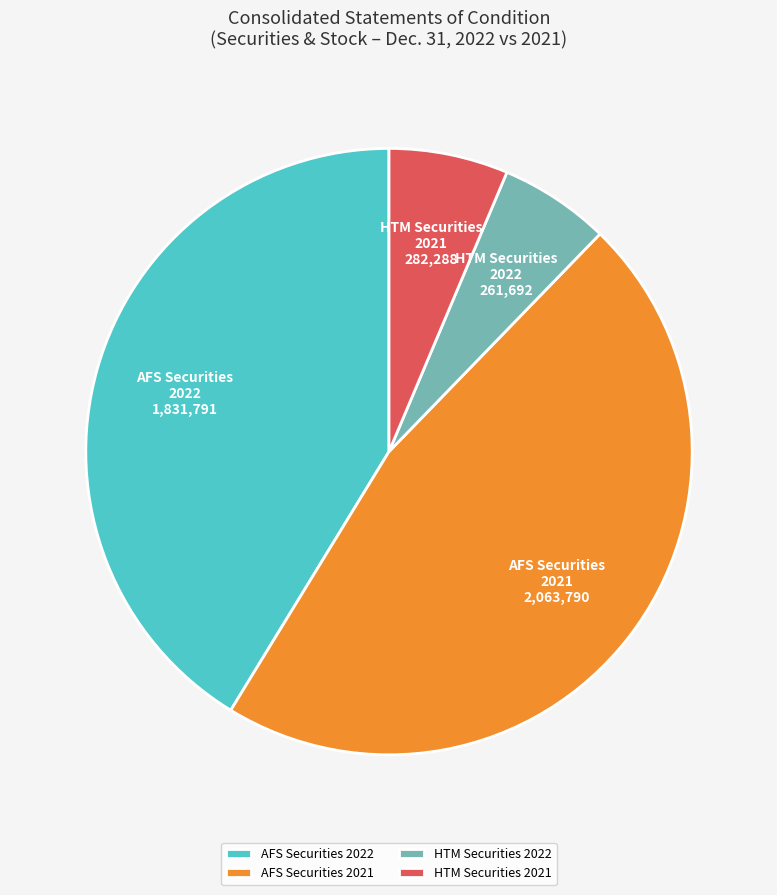

Which slice is the largest?

AFS Securities 2021